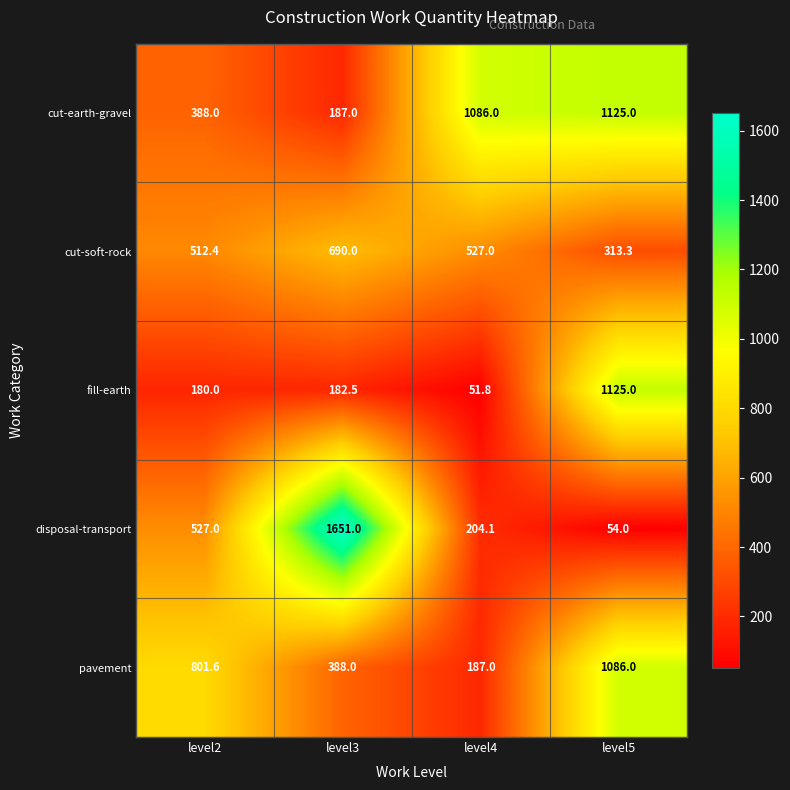

Reading left to right, transcribe all the data shown in this chart.

cut-earth-gravel: level2=388.0	level3=187.0	level4=1086.0	level5=1125.0
cut-soft-rock: level2=512.4	level3=690.0	level4=527.0	level5=313.3
fill-earth: level2=180.0	level3=182.5	level4=51.8	level5=1125.0
disposal-transport: level2=527.0	level3=1651.0	level4=204.1	level5=54.0
pavement: level2=801.6	level3=388.0	level4=187.0	level5=1086.0